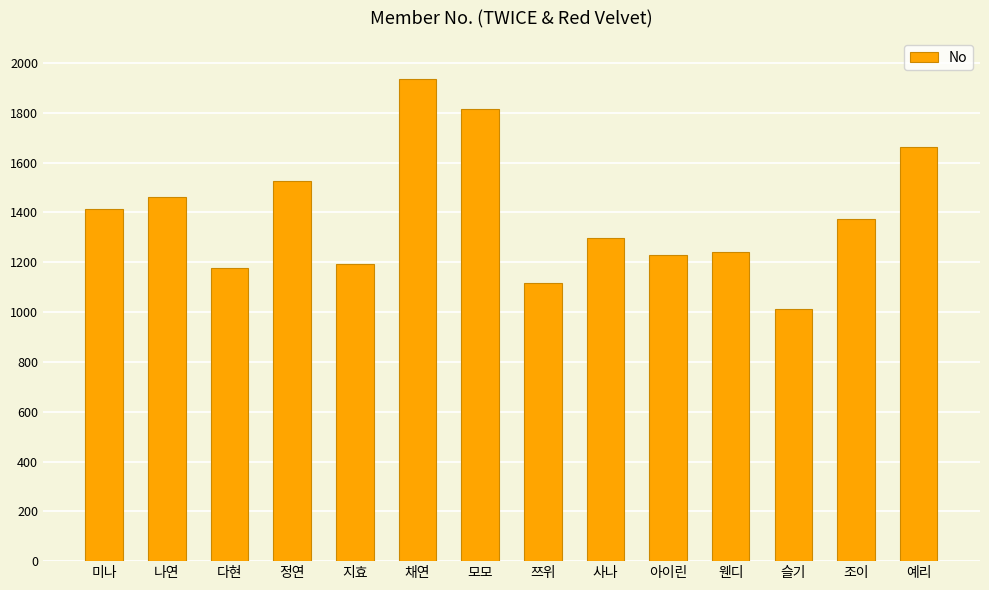

What is the average value?

1390